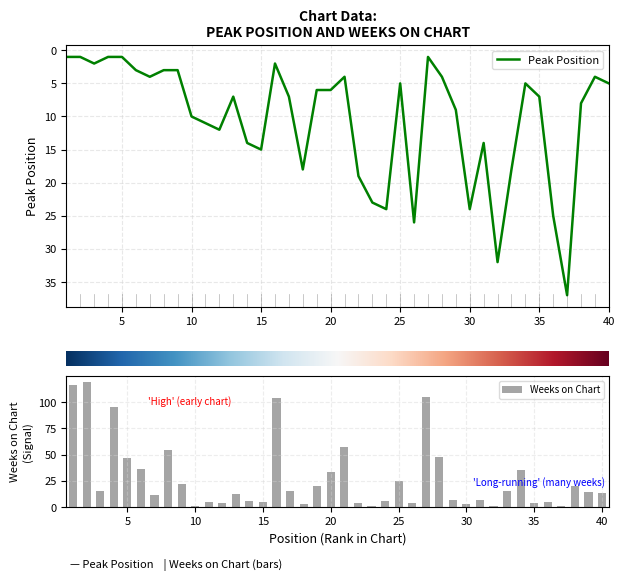

What is the total value across all series at 39?

18